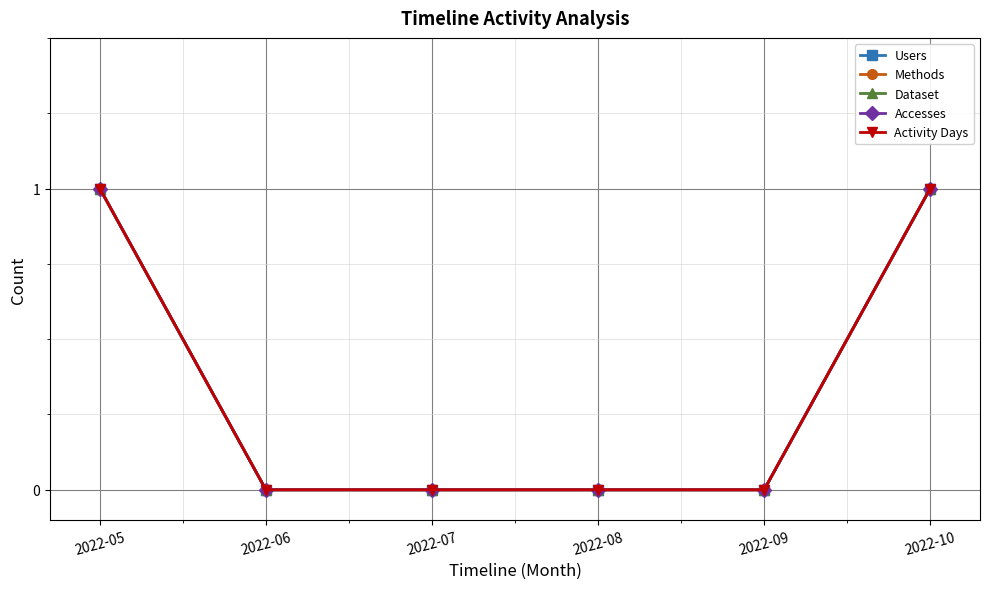

Is this an area chart (filled region under the line)?

No